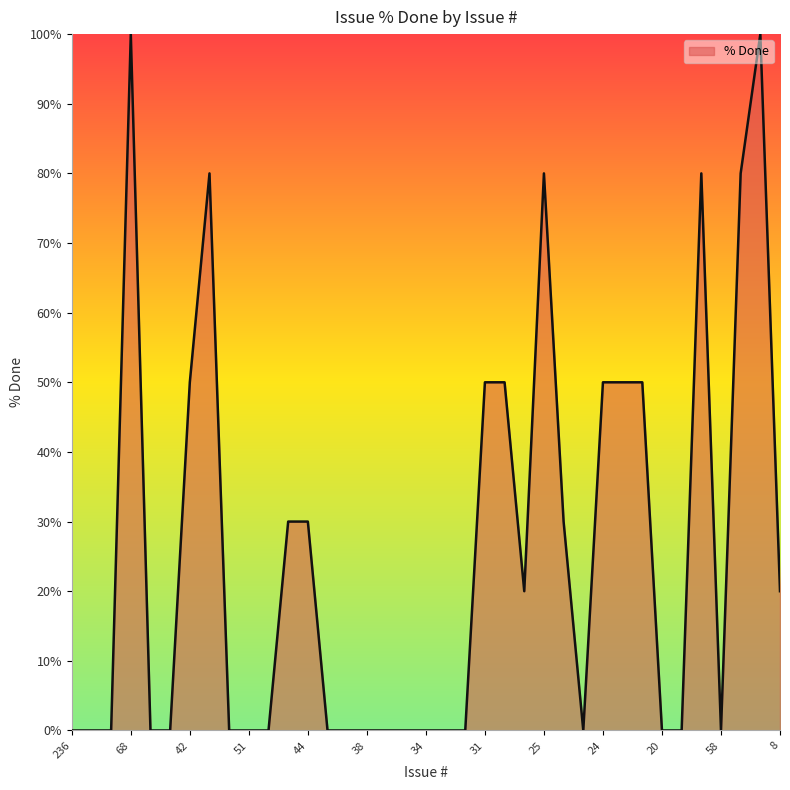

What is the greatest value displayed?

100